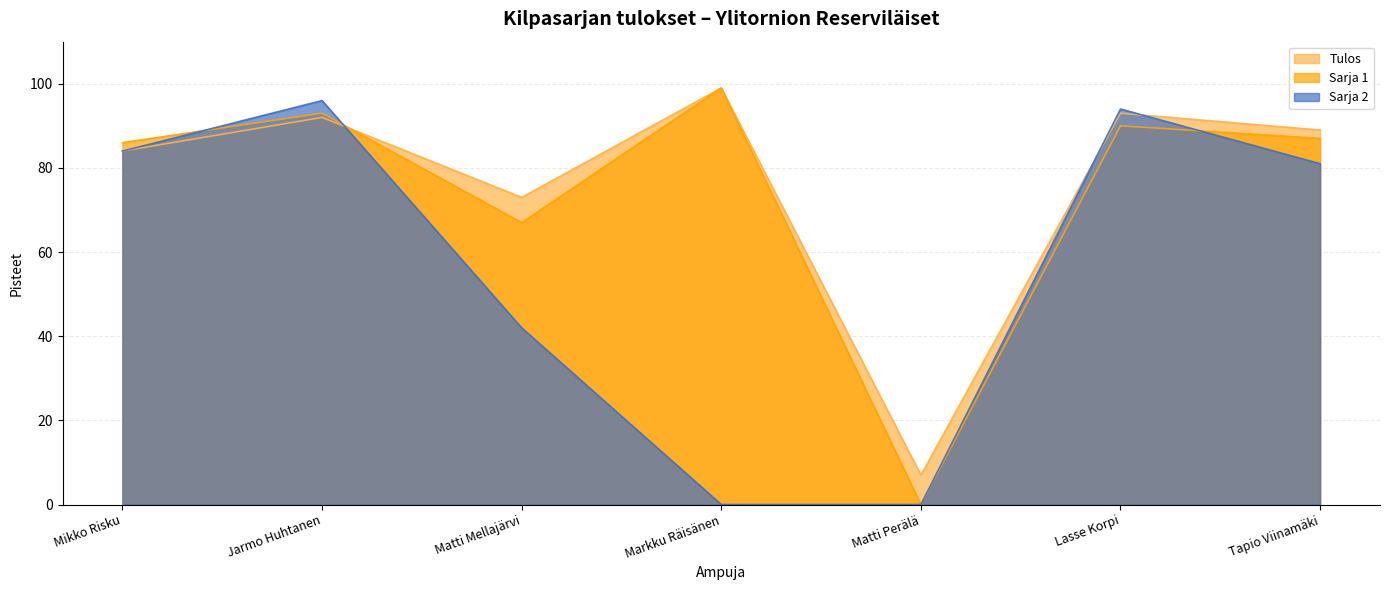

Reading left to right, what are all the values shown in this chart?

Tulos: 84	92	73	99	7	93	89
Sarja 1: 86	93	67	99	0	90	87
Sarja 2: 84	96	42	0	0	94	81